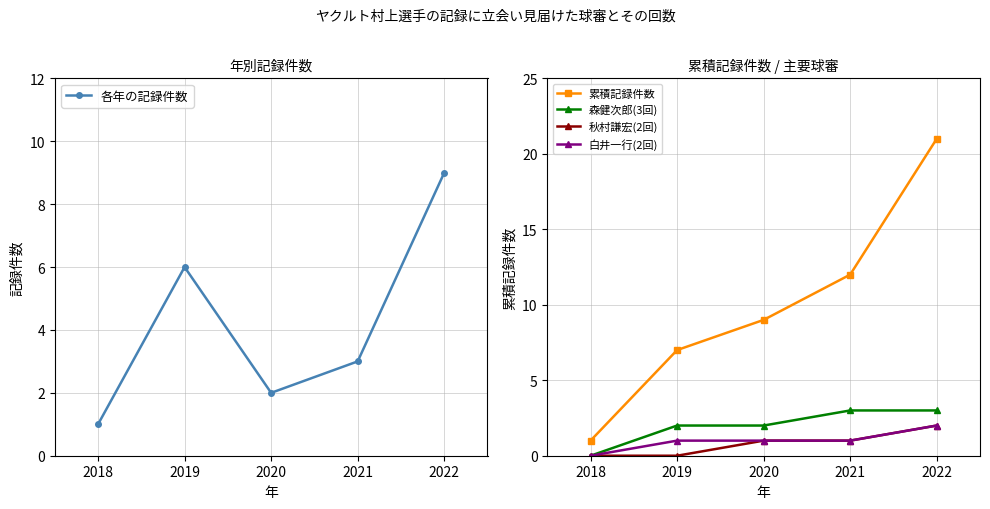

Which series changed the most between 2019 and 2020?

各年の記録件数